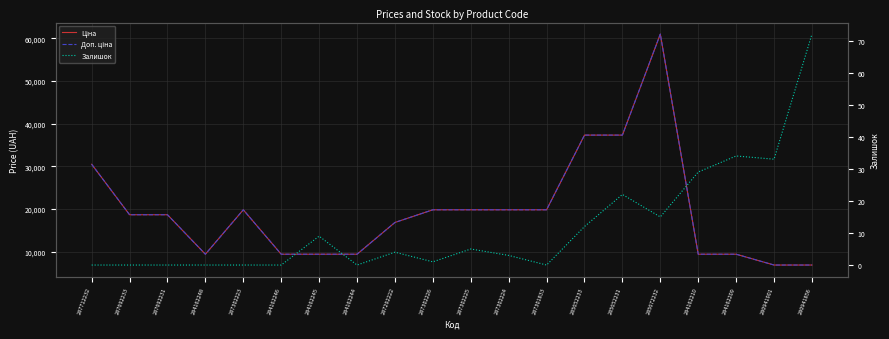

What is the sum of all Доп. ціна values?

389844.8